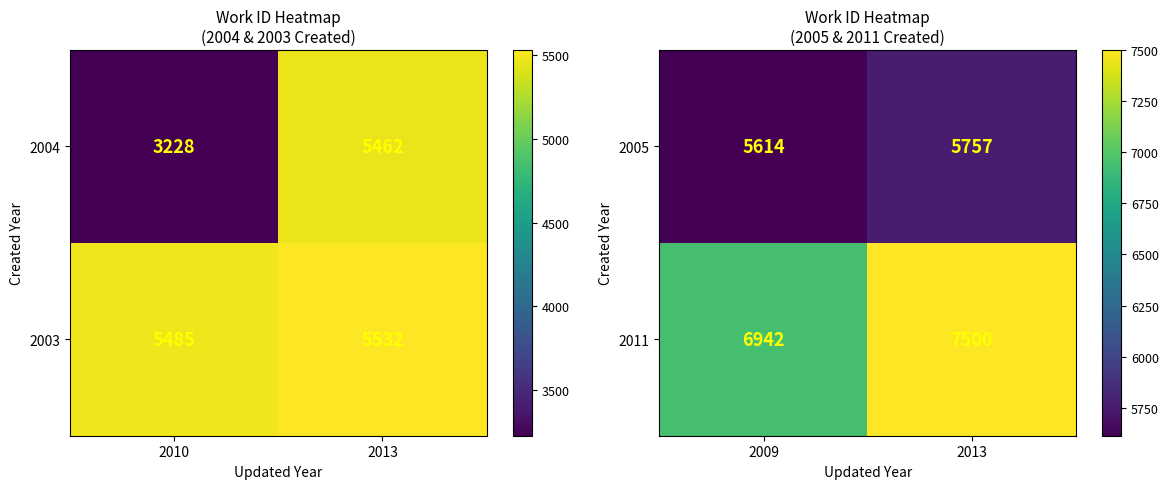

What is the sum of the 2005 values at 2013 and 2009?

11371